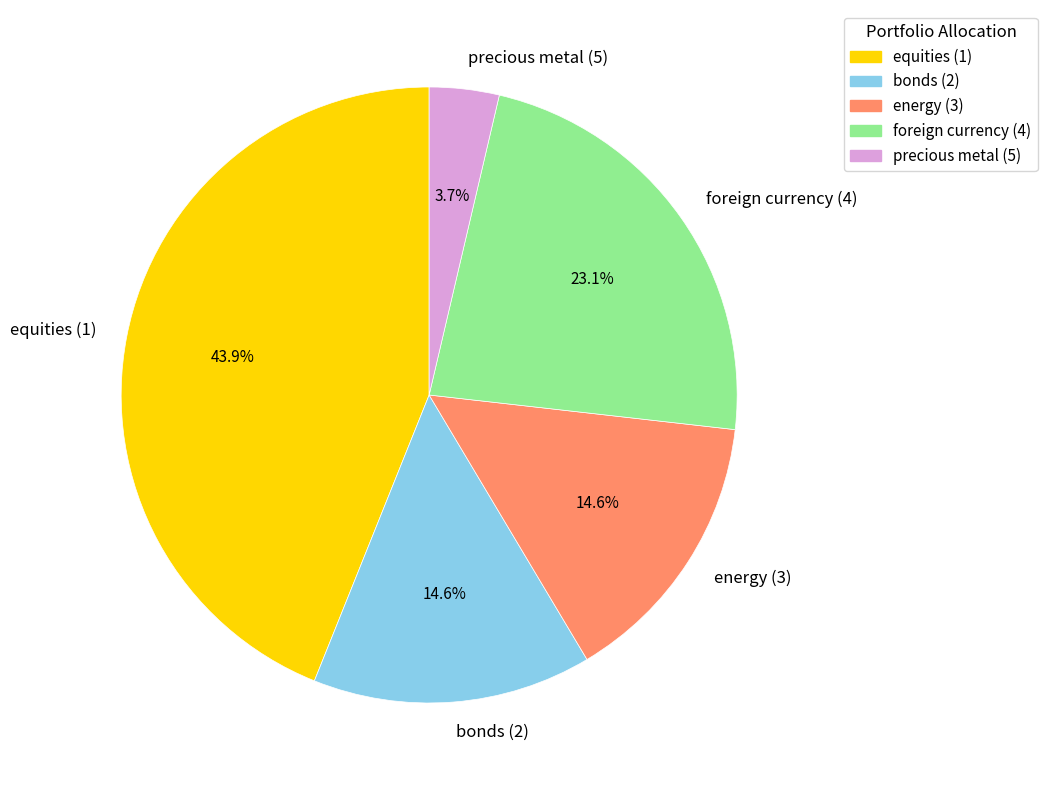

True or false: foreign currency (4) accounts for 23% of the total.

True